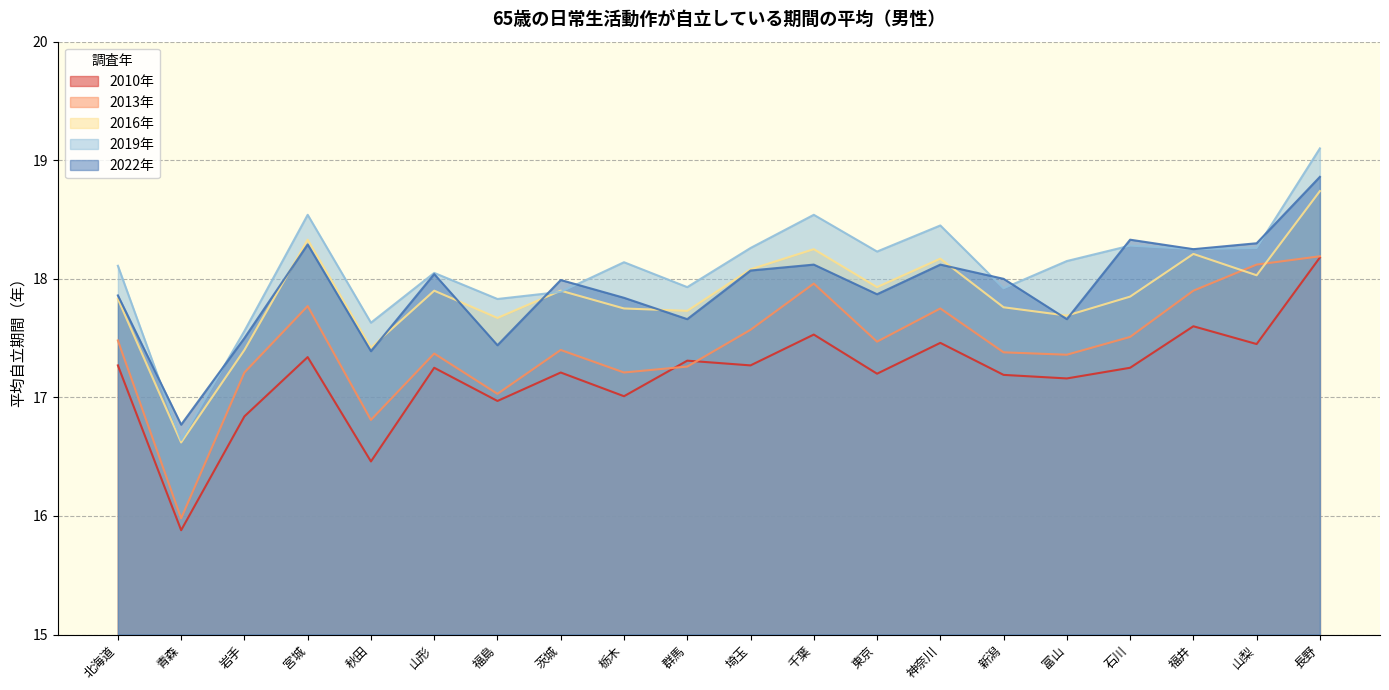

What is the difference between the highest and lowest values at 北海道?

0.8